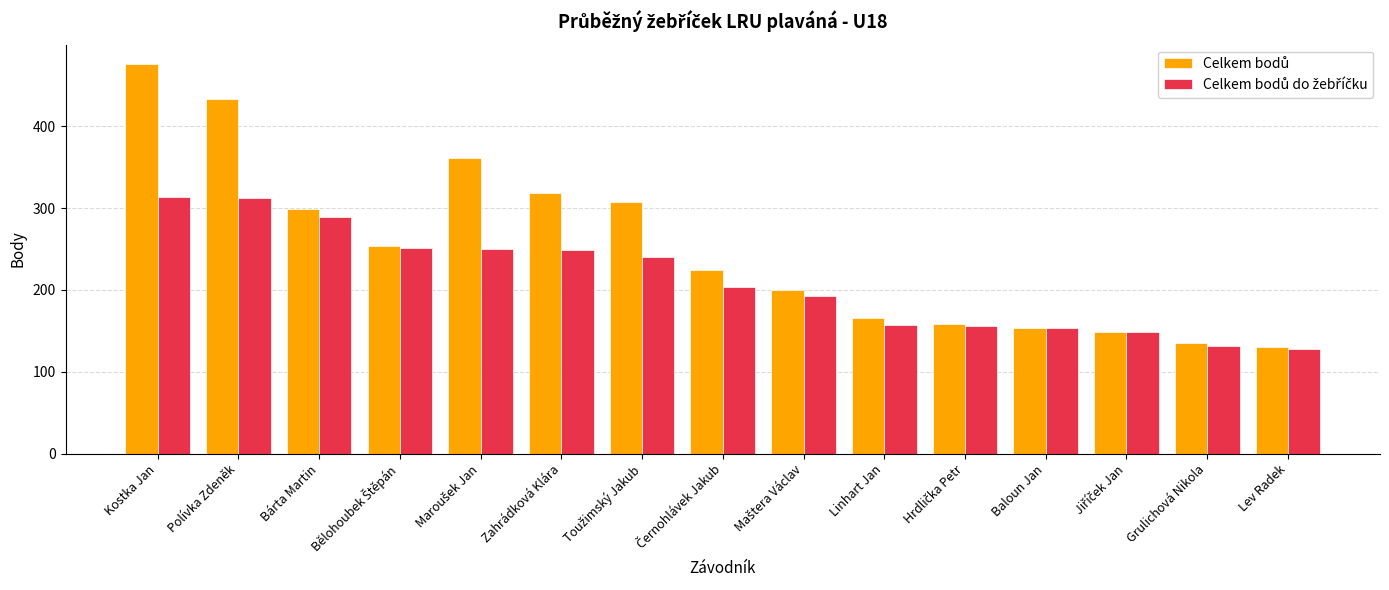

What is the minimum value shown in the chart?

128